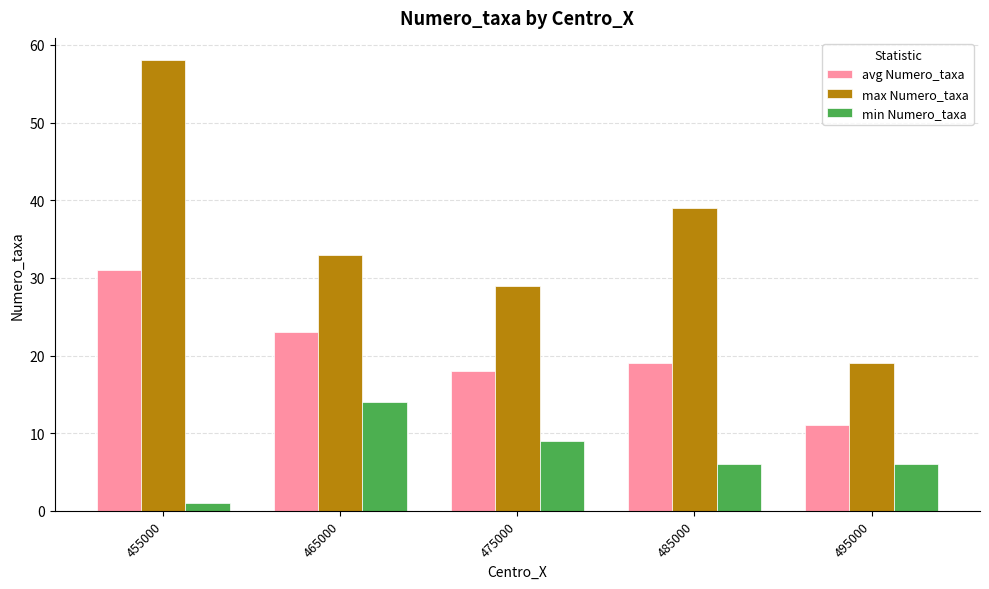

What is the difference between the maximum and minimum values in the max Numero_taxa series?

39